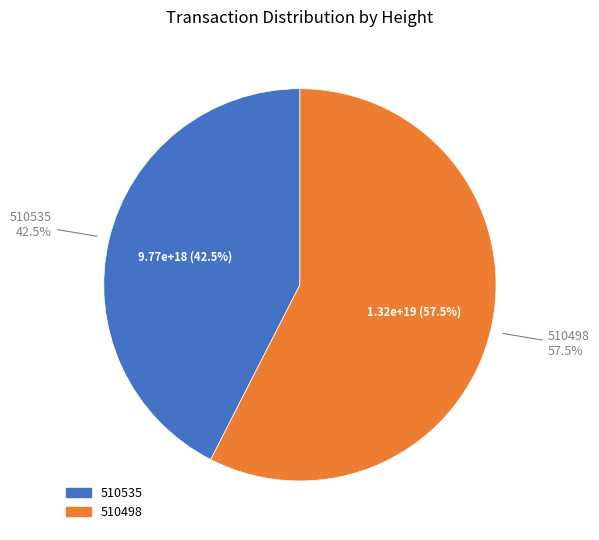

Combined, do 510535 and 510498 account for over 50%?

Yes